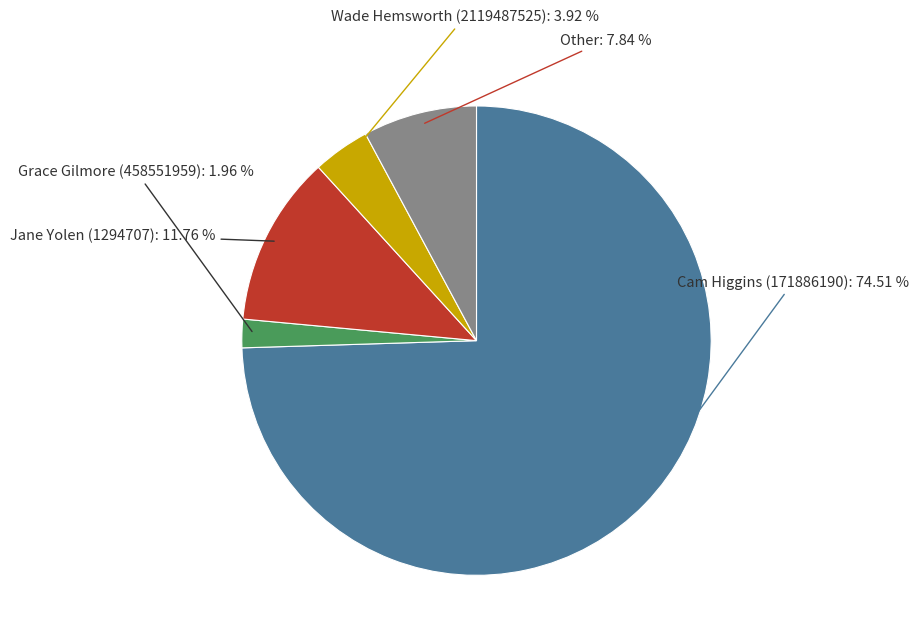

To the nearest percent, what is the average slice percentage?

20%